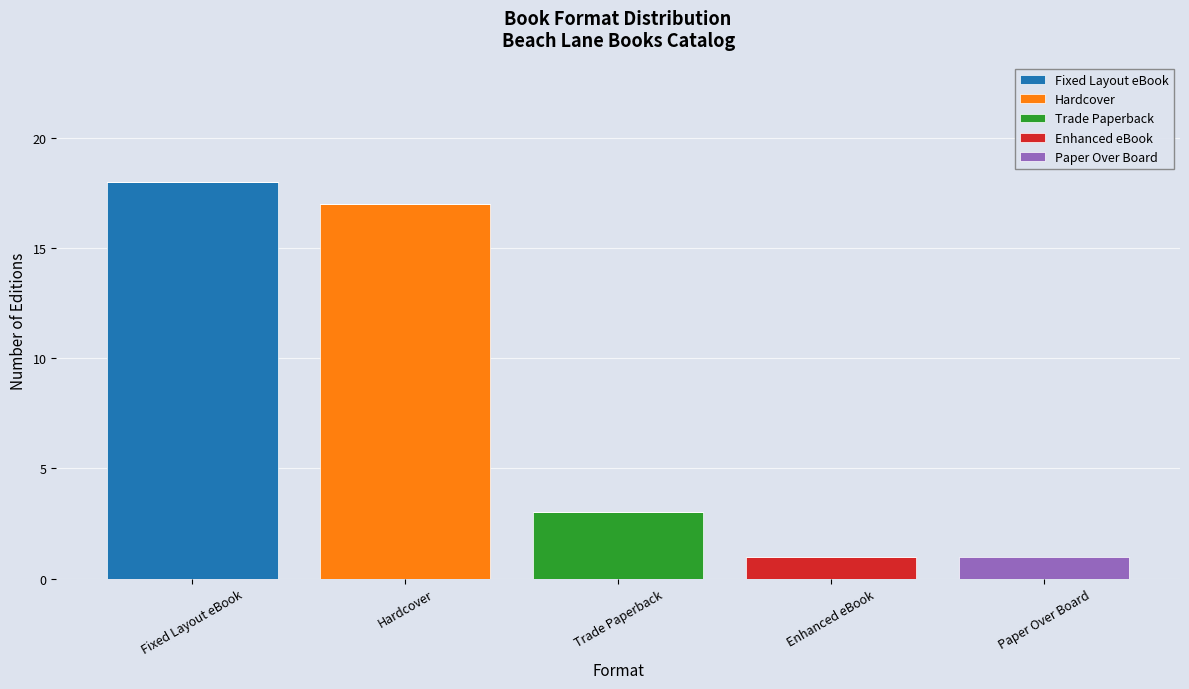

The Fixed Layout eBook series shows 9 at Fixed Layout eBook. True or false?

False